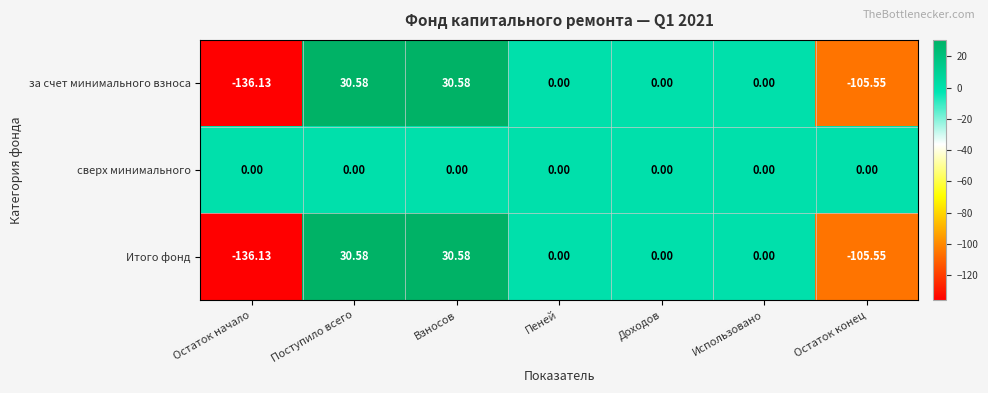

Which series has the largest total across all categories?

сверх минимального